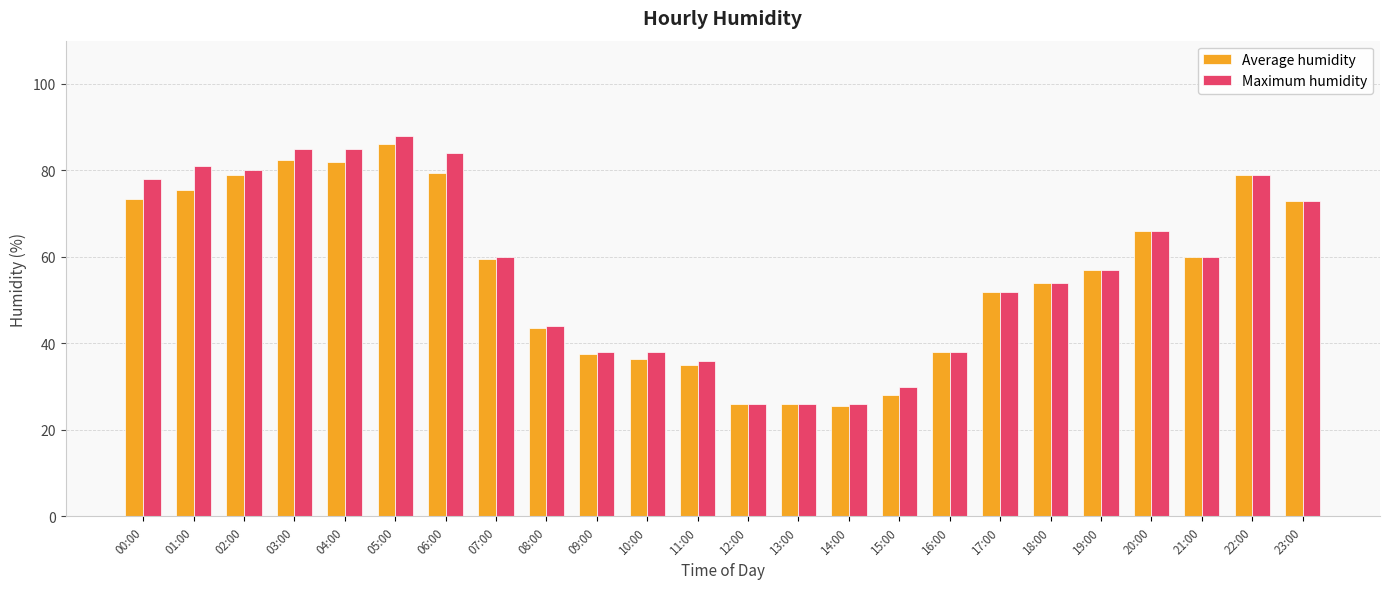

Read the Maximum humidity value at 02:00.

80.0